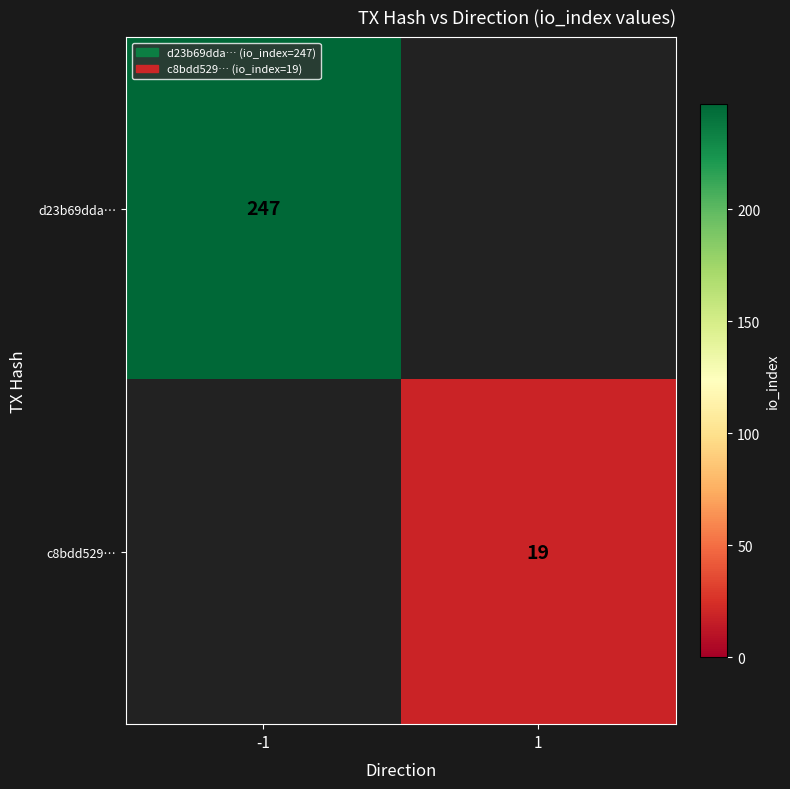

The c8bdd529… series shows 19 at 1. True or false?

True